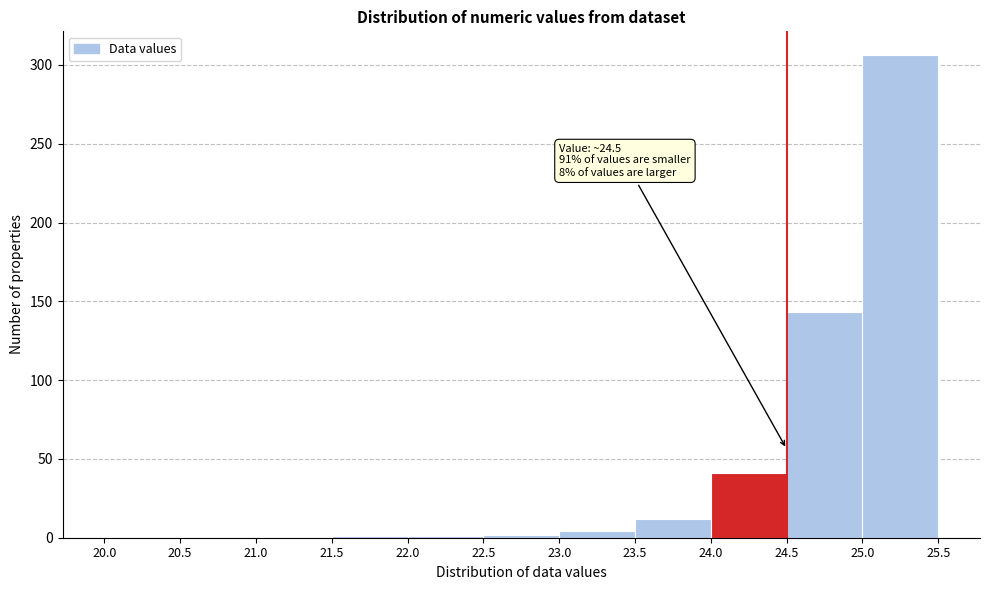

Which range on the x-axis has the tallest bar?

25.0 to 25.5